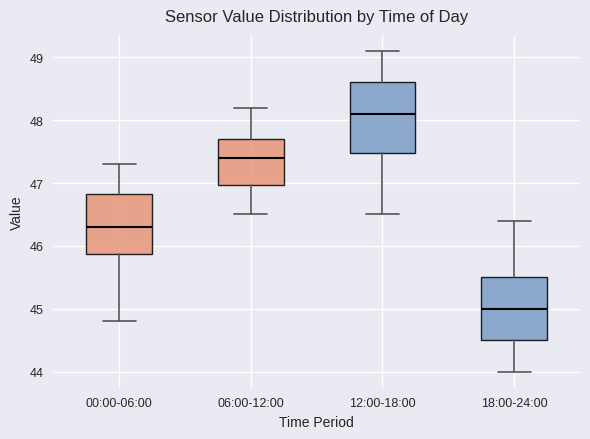

Comparing the boxes themselves (not the whiskers), which one is the tallest?

12:00-18:00